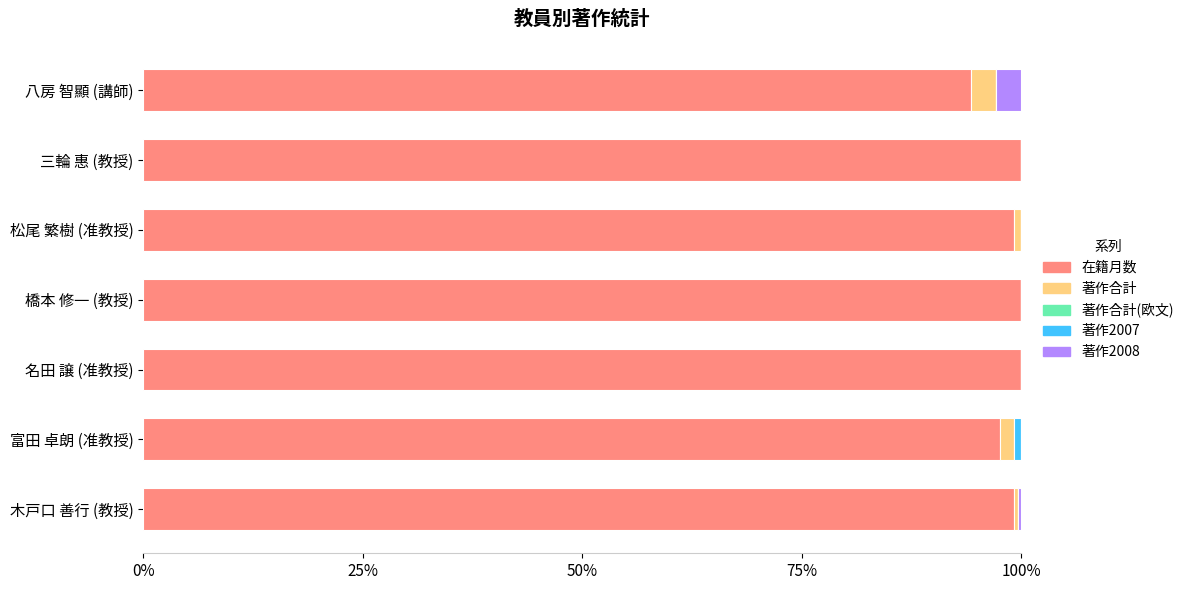

What is the maximum value for 在籍月数?

100.0